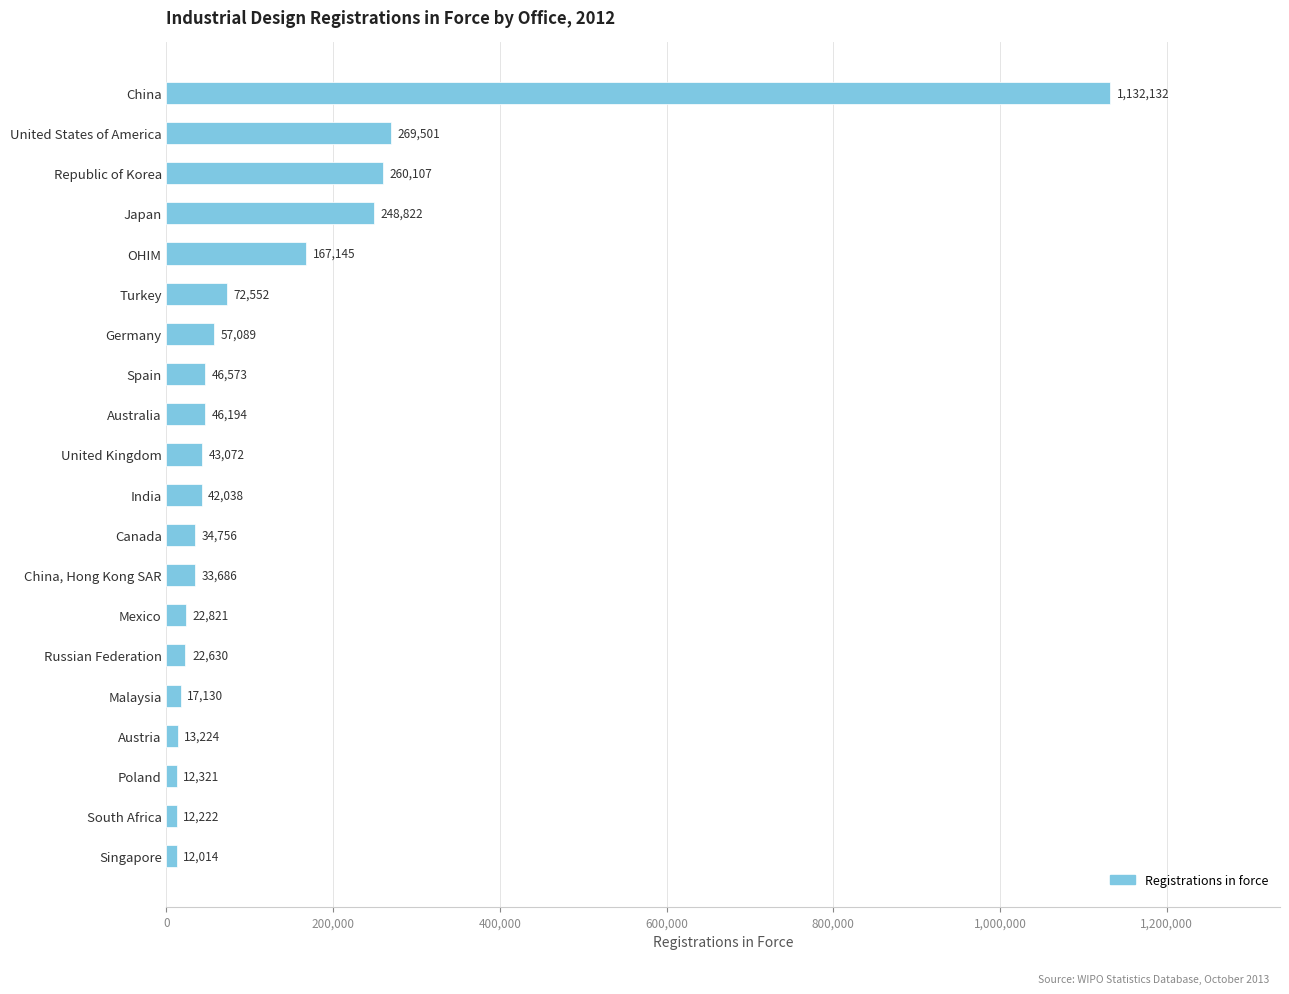

List the labels in order of value, smallest first.

Singapore, South Africa, Poland, Austria, Malaysia, Russian Federation, Mexico, China, Hong Kong SAR, Canada, India, United Kingdom, Australia, Spain, Germany, Turkey, OHIM, Japan, Republic of Korea, United States of America, China